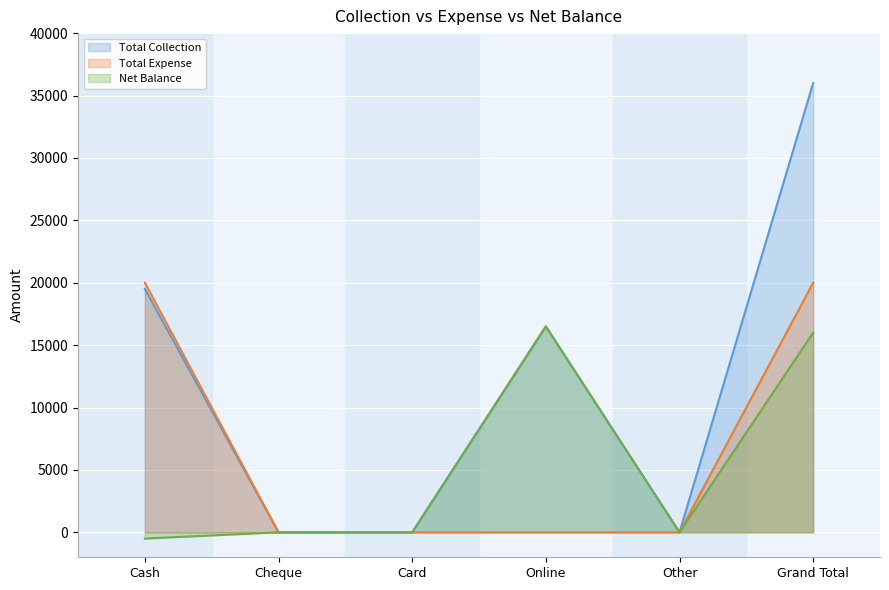

True or false: Net Balance has a value of 16000 at Grand Total.

True